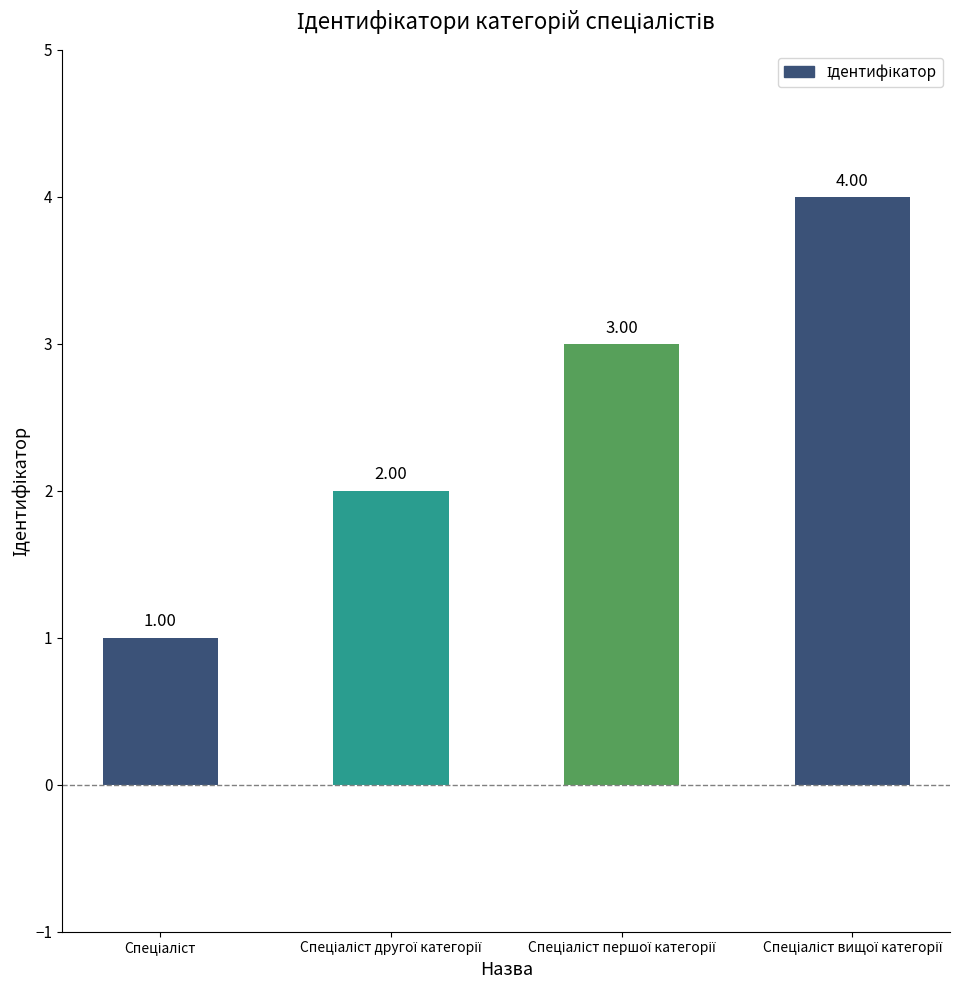

What is the sum of all values?

10